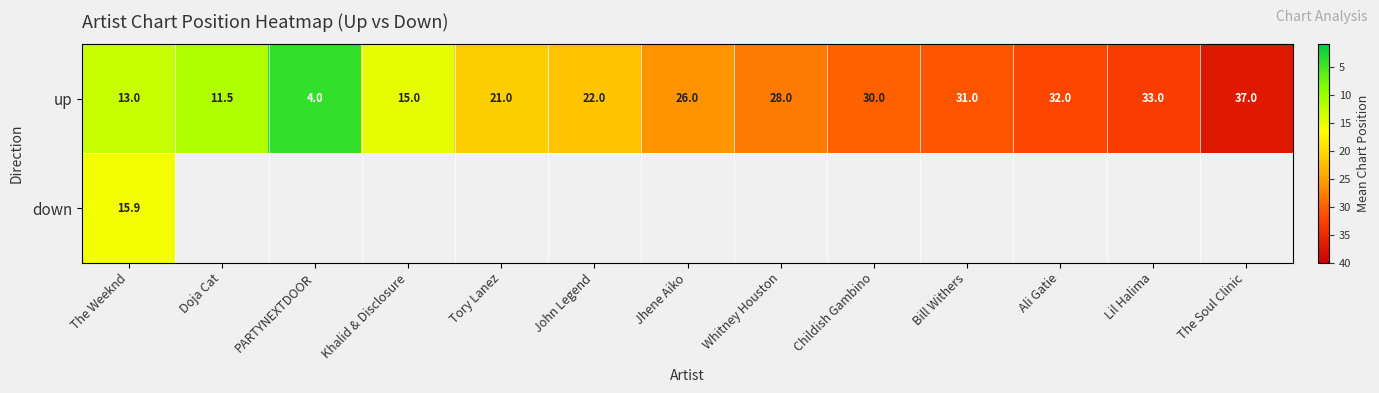

Is it true that up equals 28.0 at Whitney Houston?

True